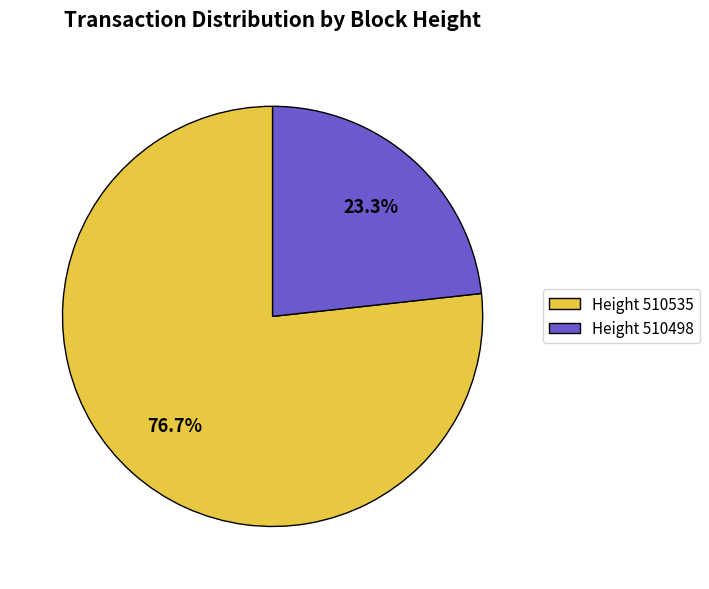

Between Height 510498 and Height 510535, which is larger?

Height 510535